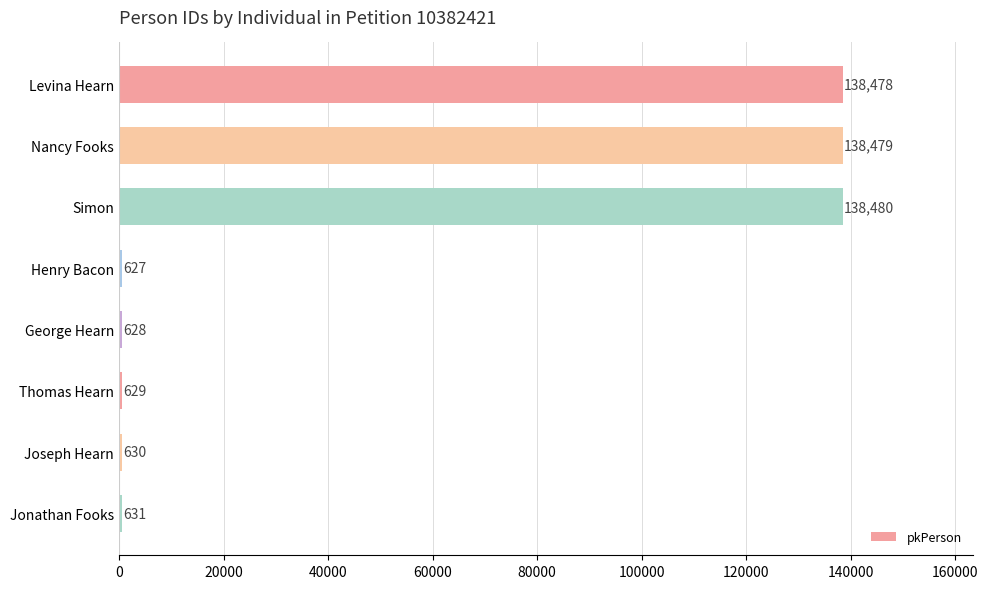

What is the label of the 8th bar from the top?

Jonathan Fooks